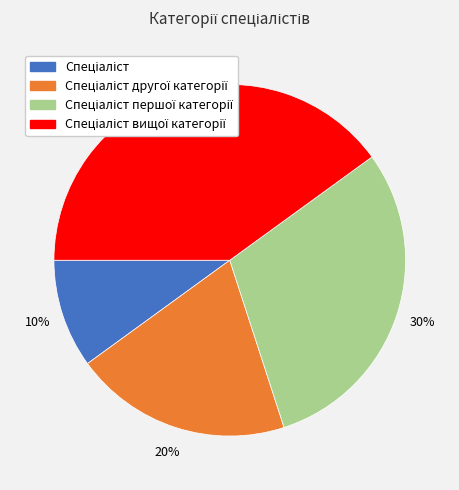

Does any single category account for the majority?

No